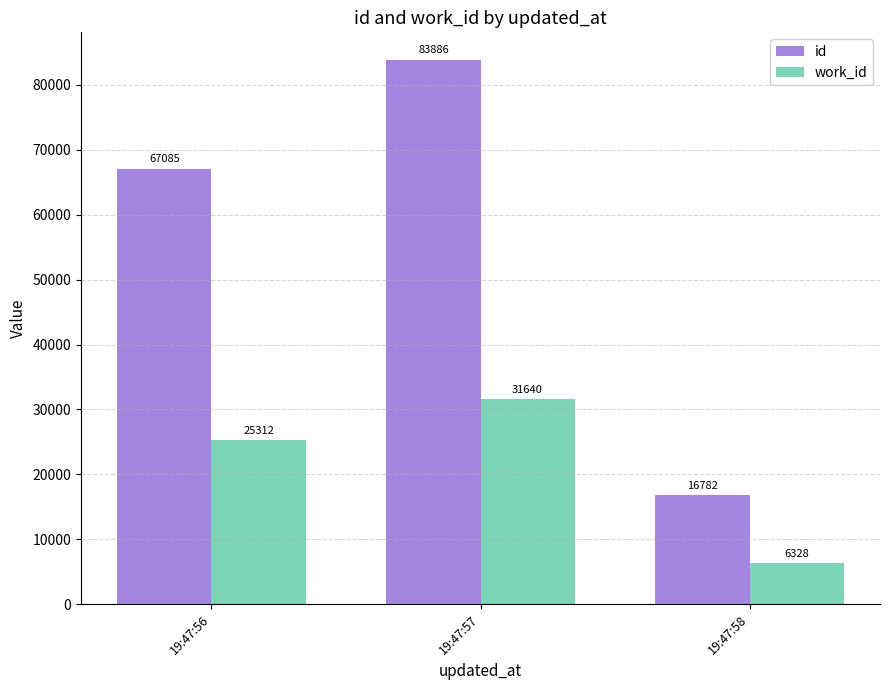

Count the work_id values in the range 6328 to 31640.

3